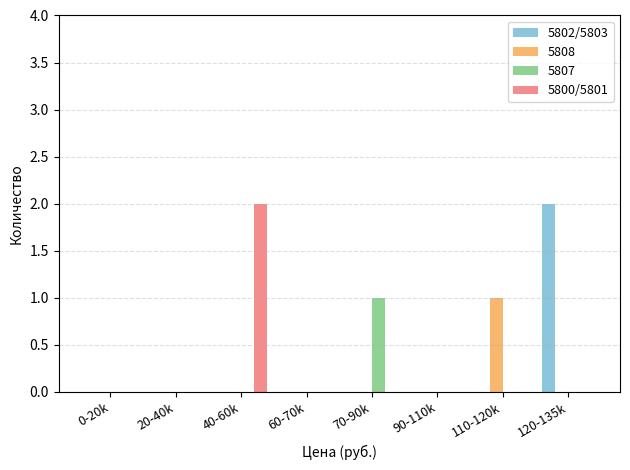

Is it true that 5800/5801 equals -1 at 70-90k?

False